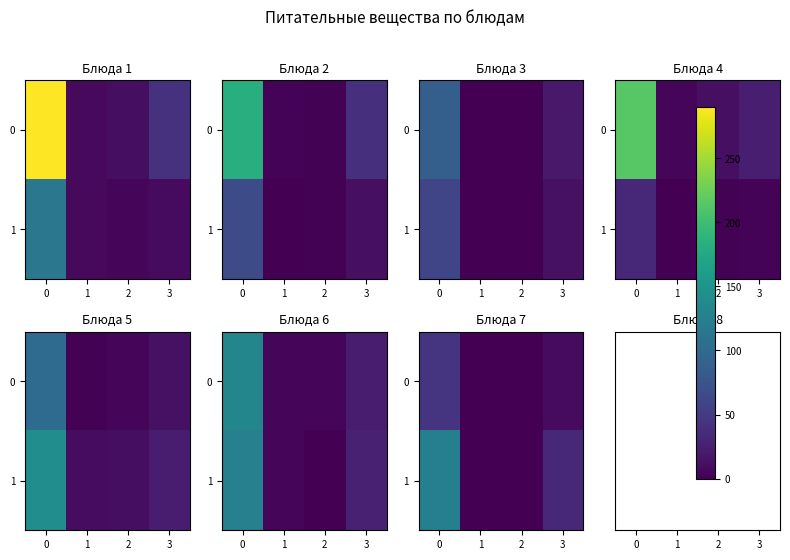

True or false: 1 has a value of 33 at 3.

True